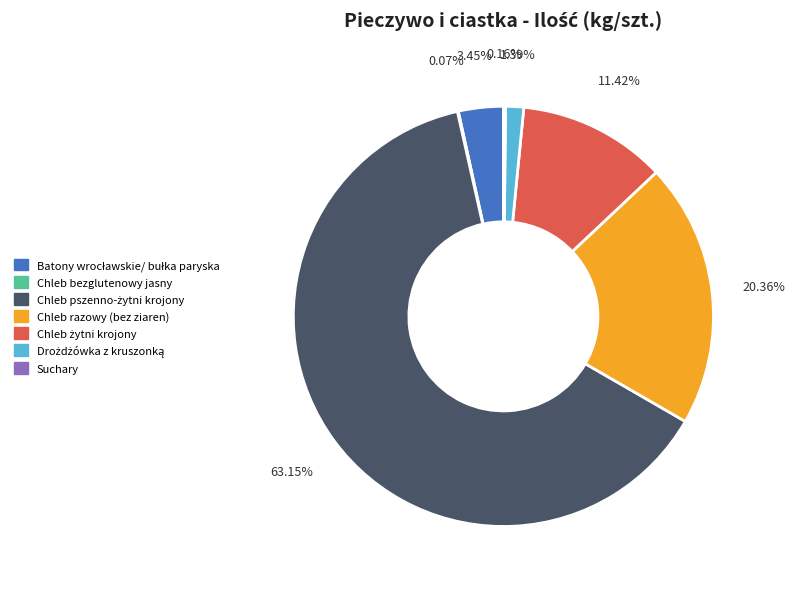

Is there a majority slice in this chart?

Yes